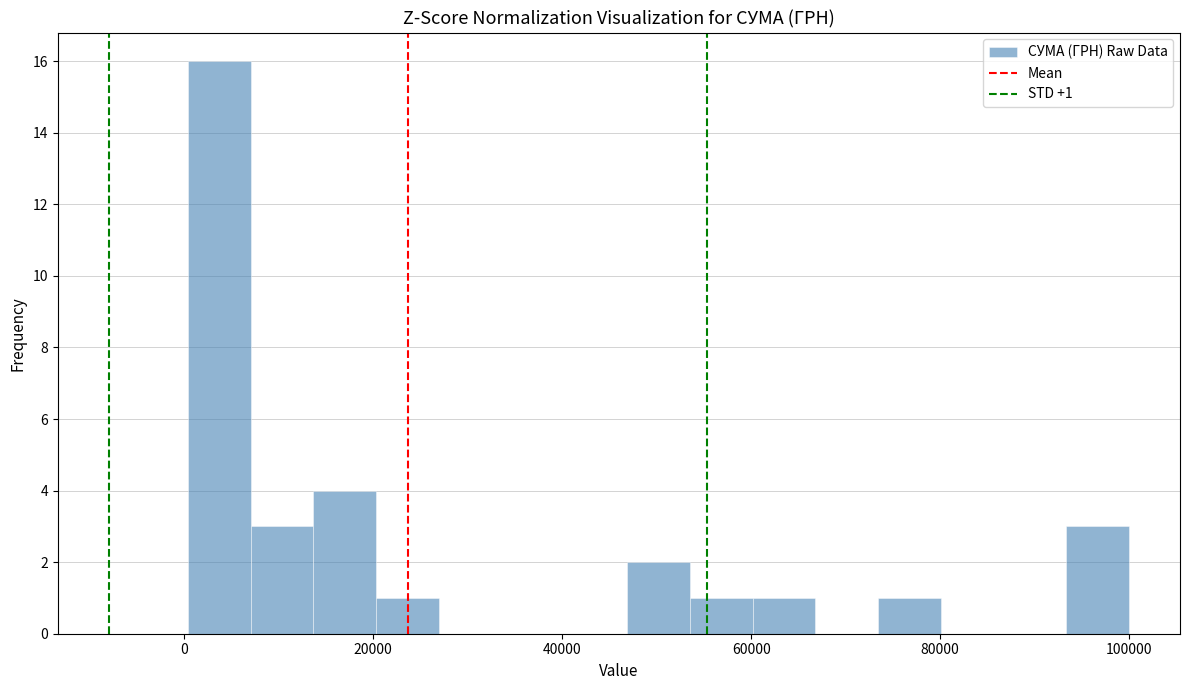

Around what value on the x-axis is the tallest bar? Give the approximate position of its centre, as read against the axis.

4000